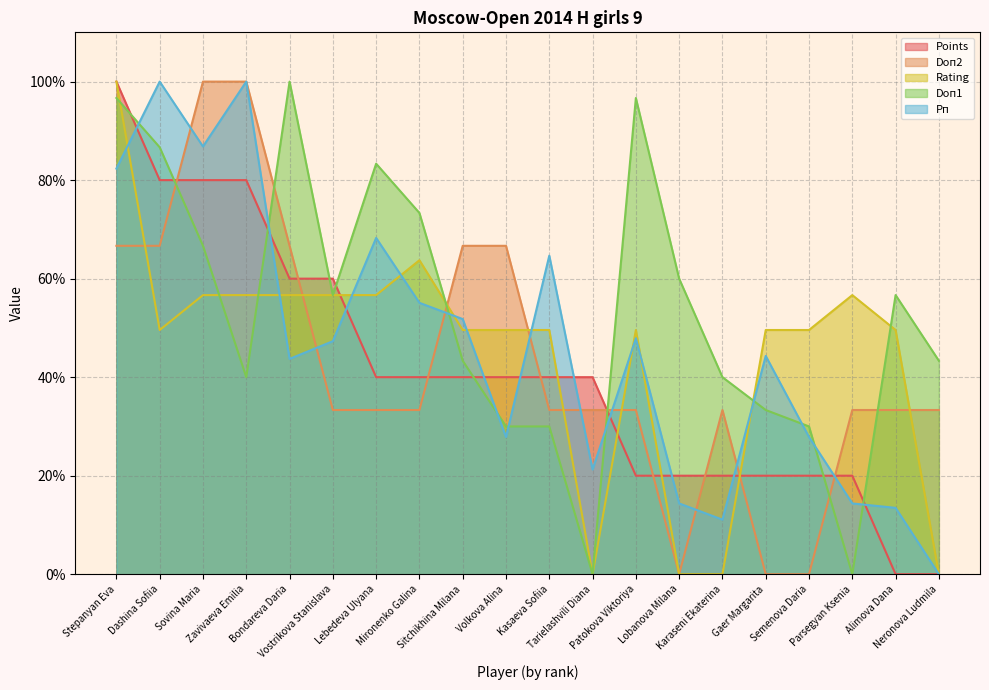

Which category has the highest value across all series?

Stepanyan Eva